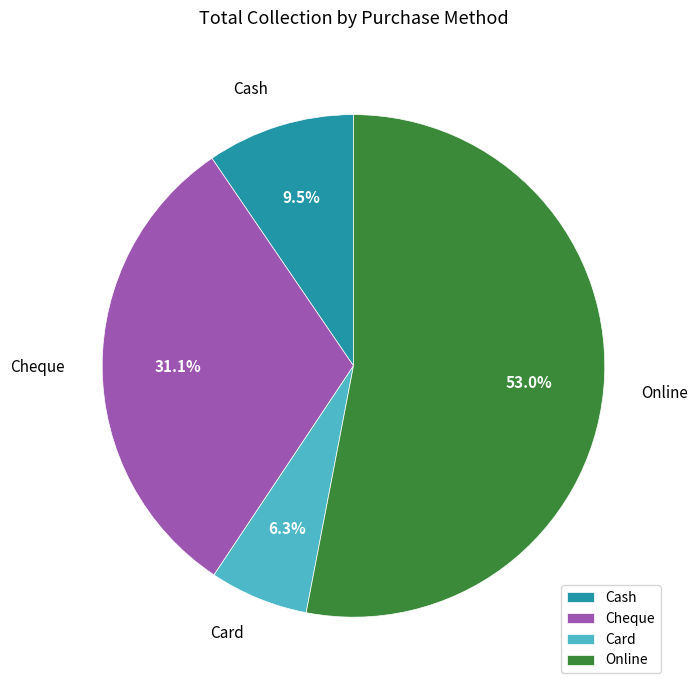

The Card slice represents 17% of the pie. True or false?

False